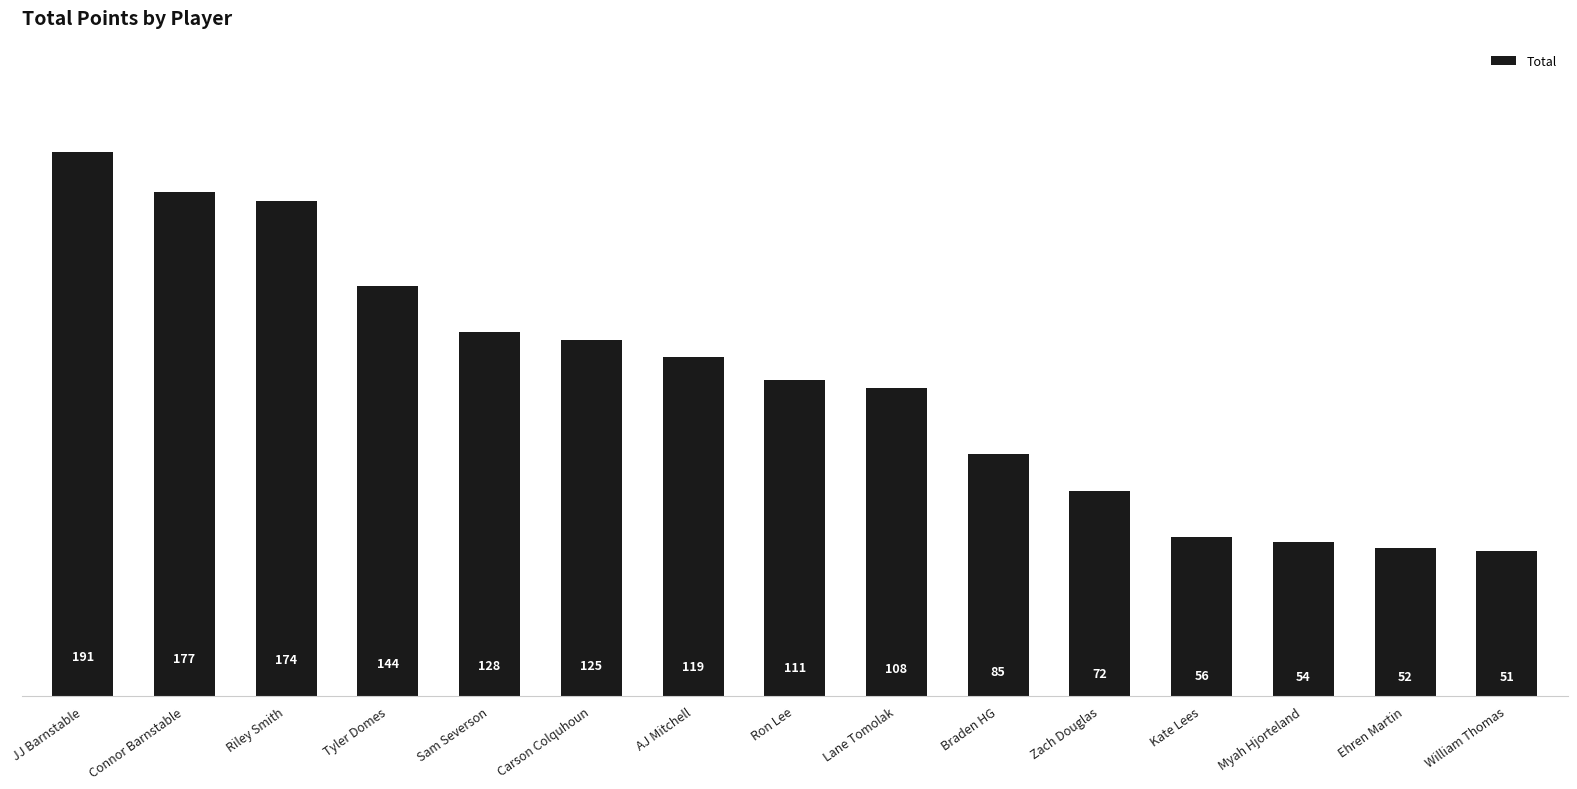

Does the chart contain stacked bars?

No